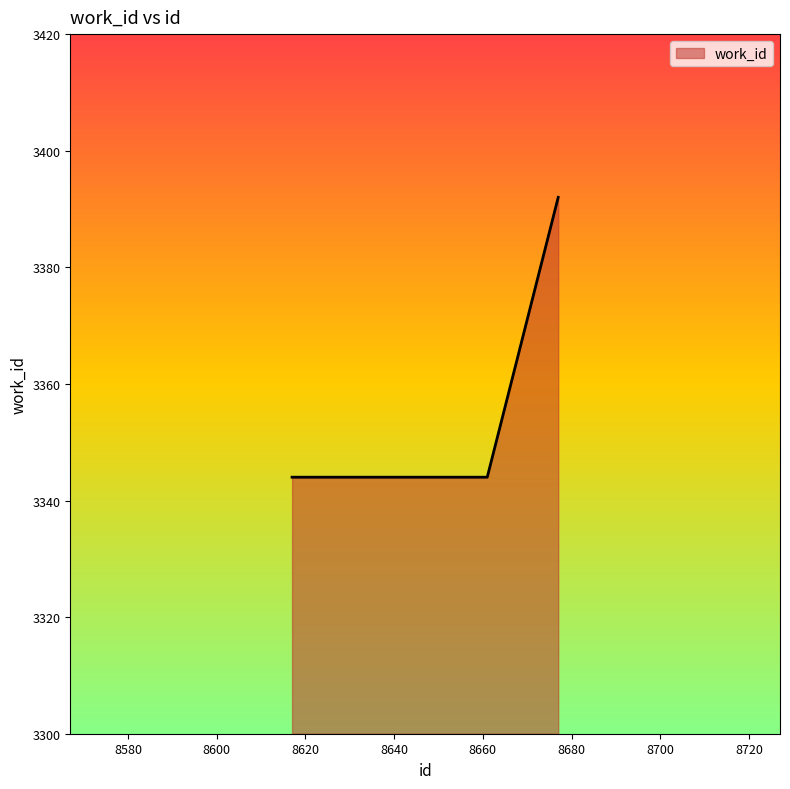

What is the average value?

3360